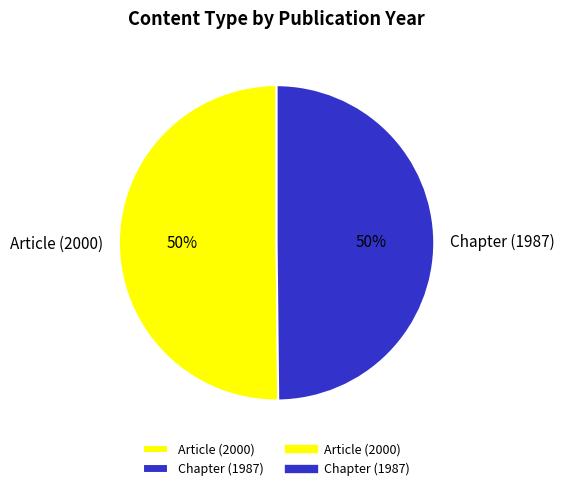

Count the number of slices in the pie.

2